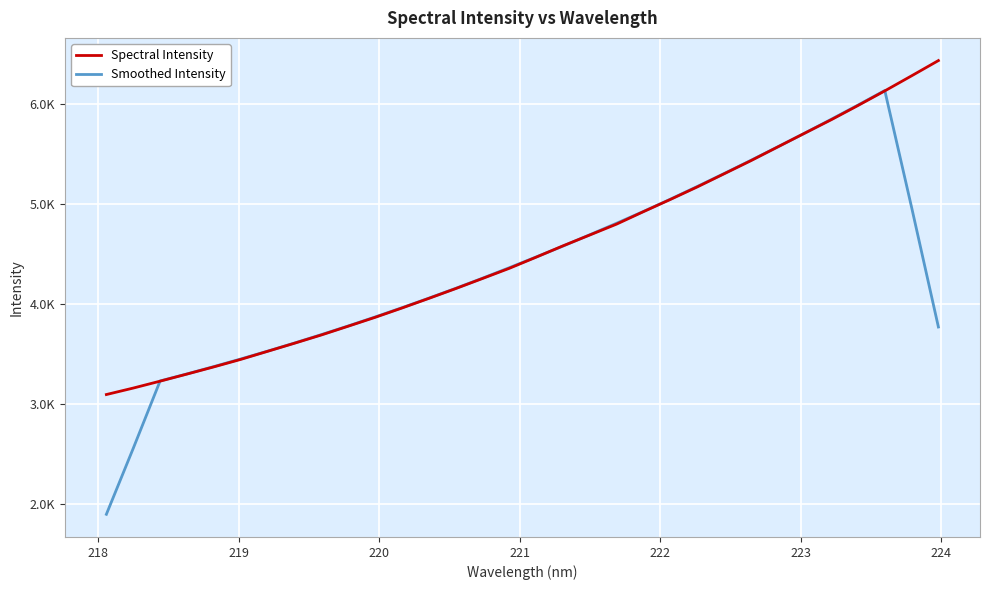

Rank the series by their maximum value, from lowest to highest.

Smoothed Intensity, Spectral Intensity